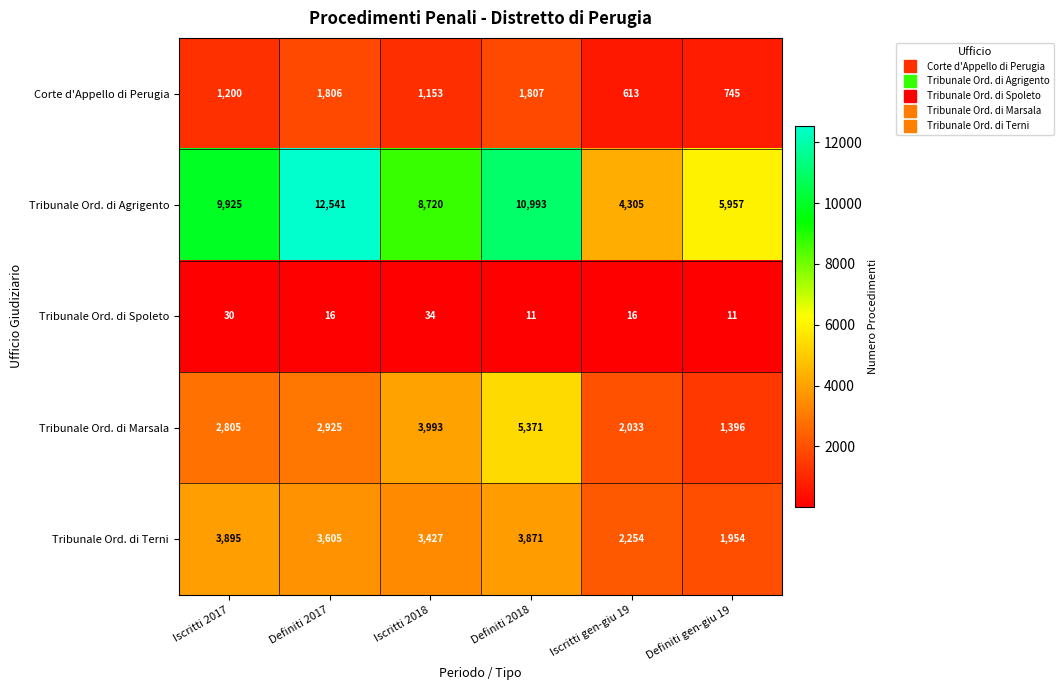

The Tribunale Ord. di Marsala series shows 629 at Iscritti gen-giu 19. True or false?

False